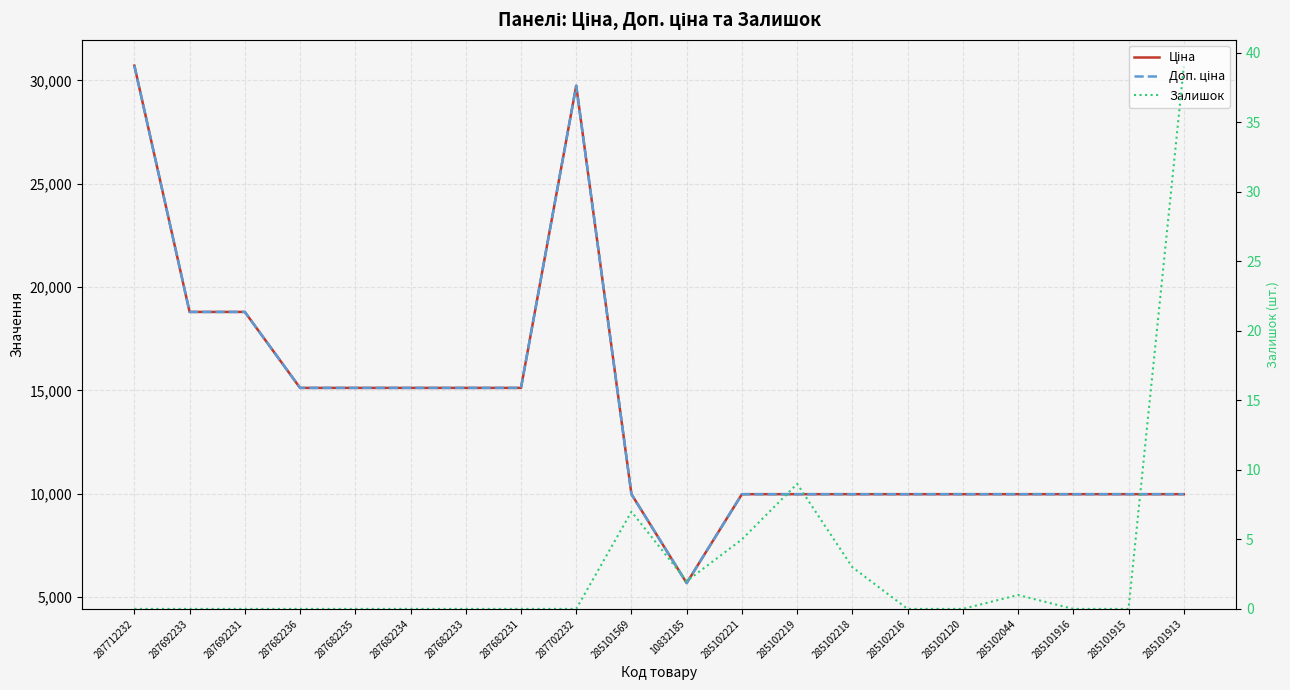

Which has a higher value, 287692231 or 287692233?

287692231